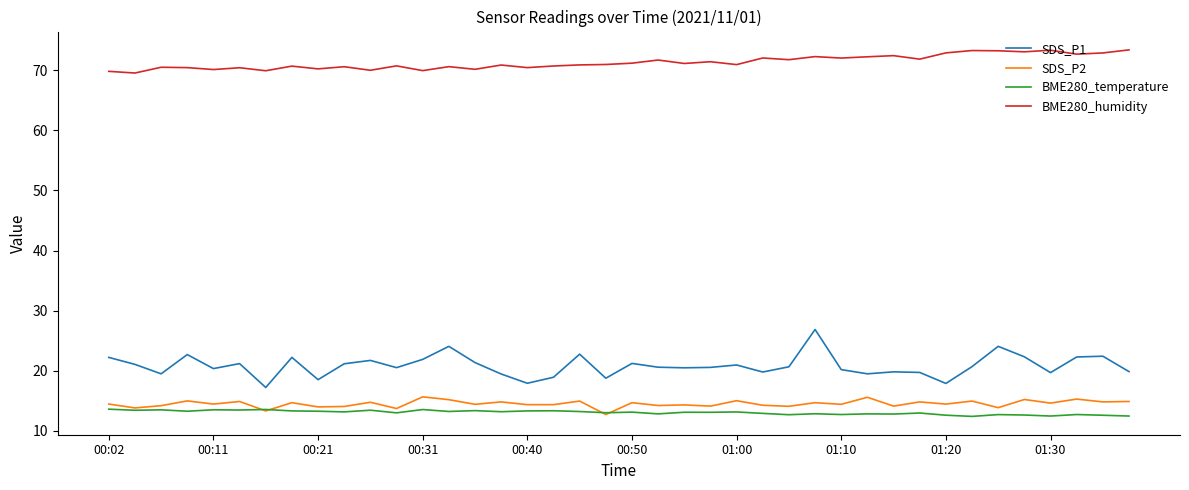

What is the highest value of the BME280_humidity series?

73.4